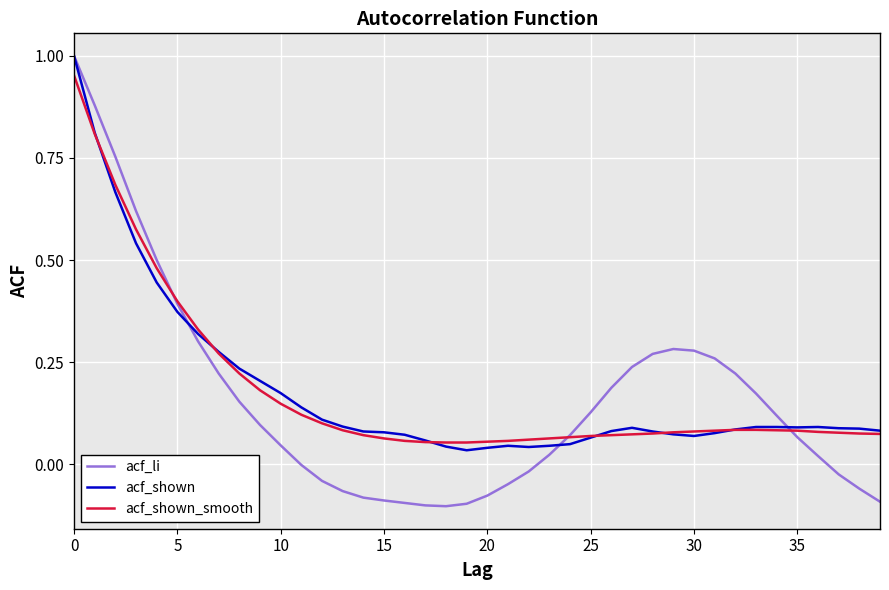

Which series has the widest spread of values?

acf_li